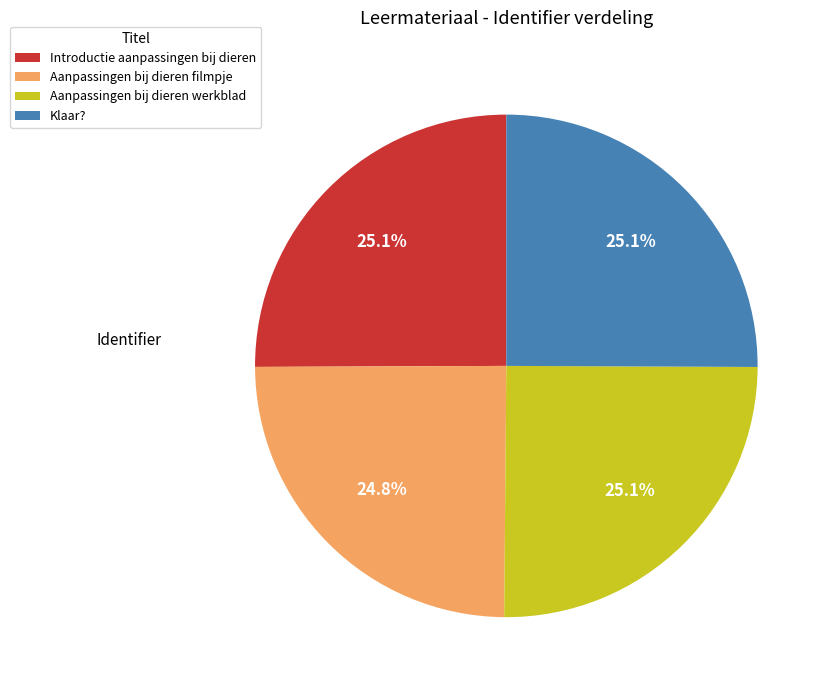

Is Klaar? the majority of the pie?

No